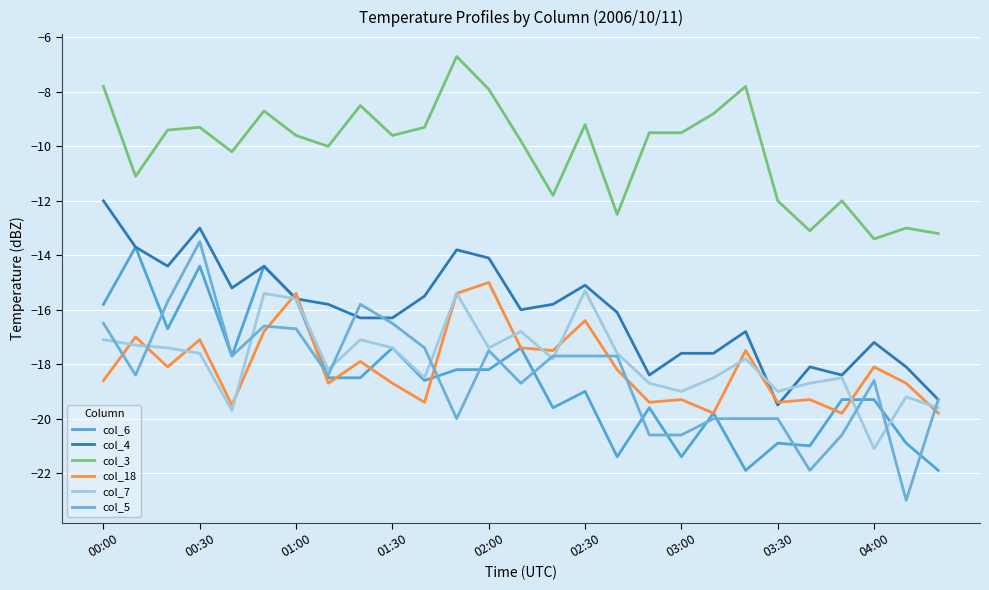

What are all the series names shown in the legend?

col_6, col_4, col_3, col_18, col_7, col_5